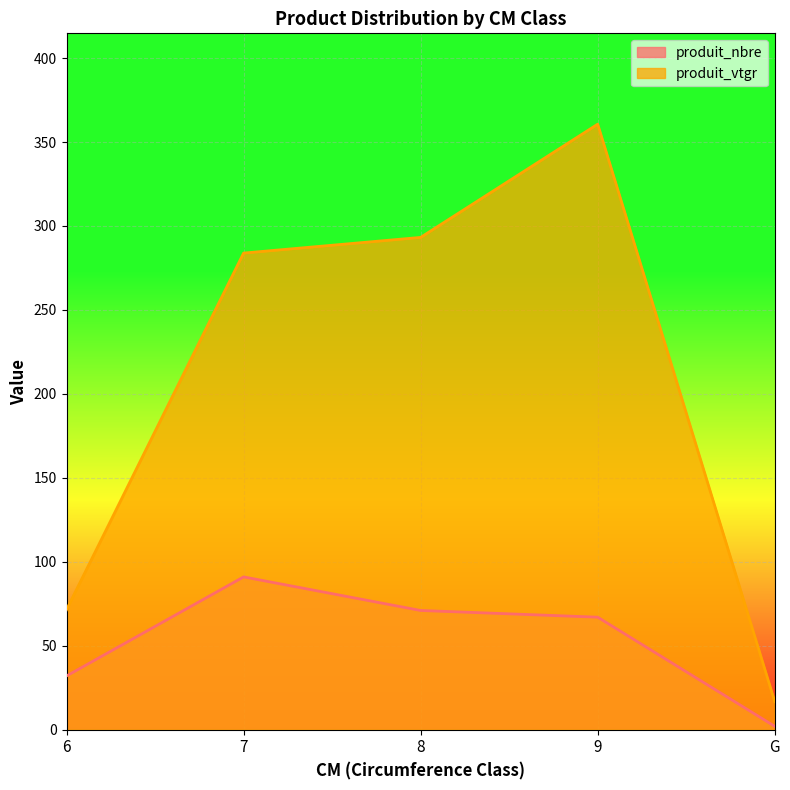

What is the minimum value shown in the chart?

2.0